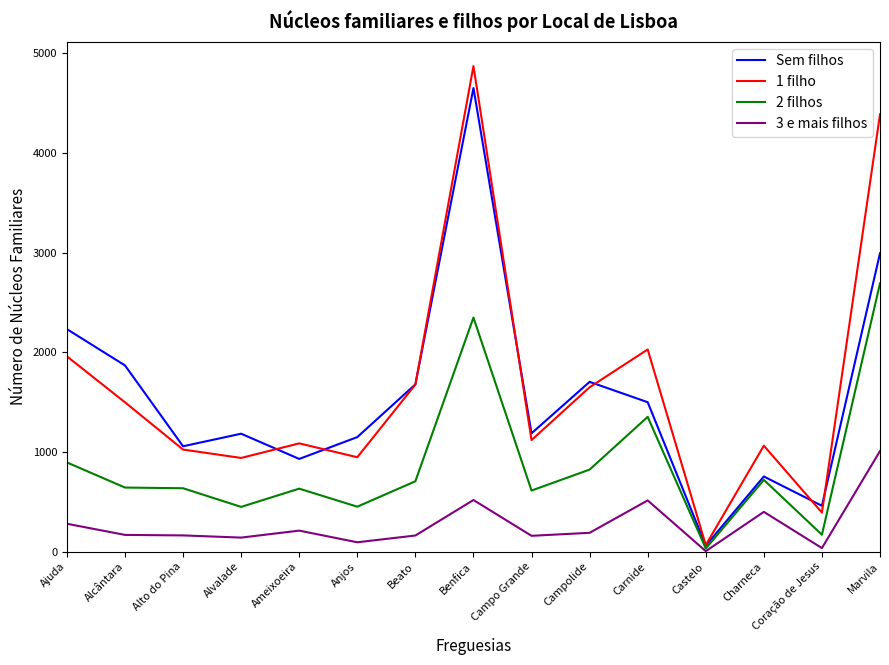

Is the value of 1 filho at Charneca greater than the value of 3 e mais filhos at Coração de Jesus?

Yes